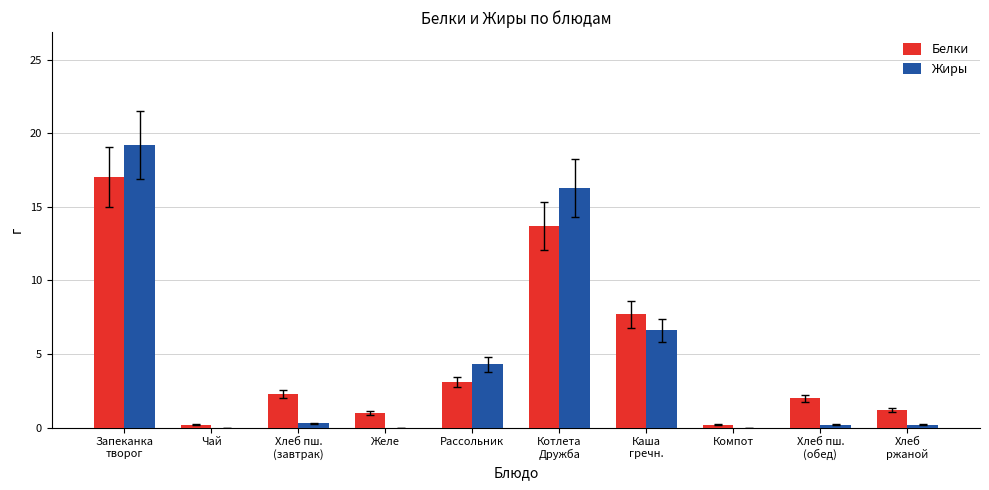

How many distinct data groups are displayed?

2